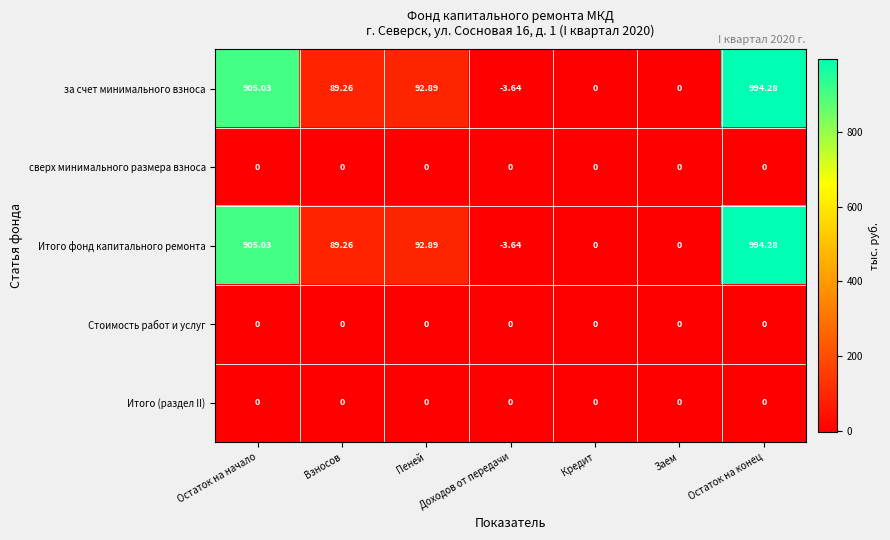

At which category is the sum across all series the highest?

Остаток на конец